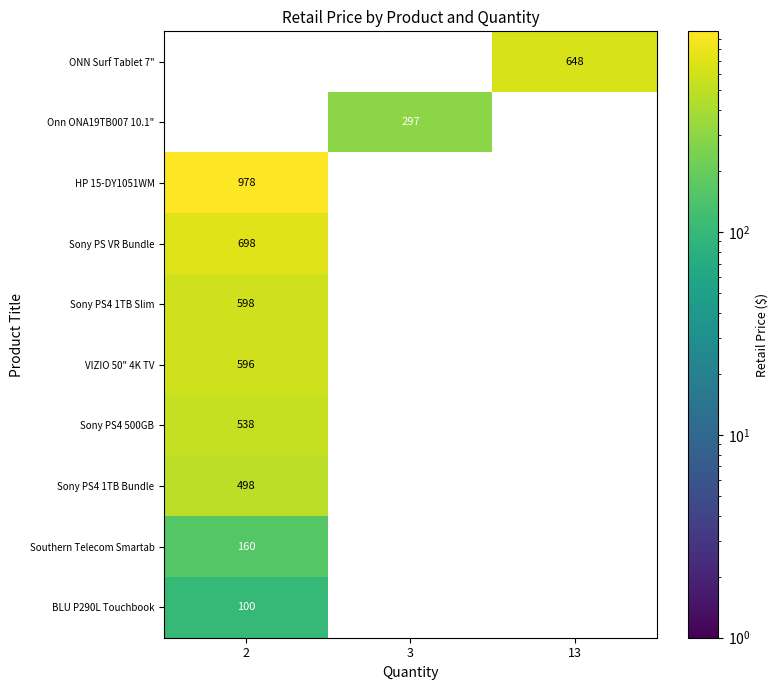

At how many categories does at least one series exceed 613?

2